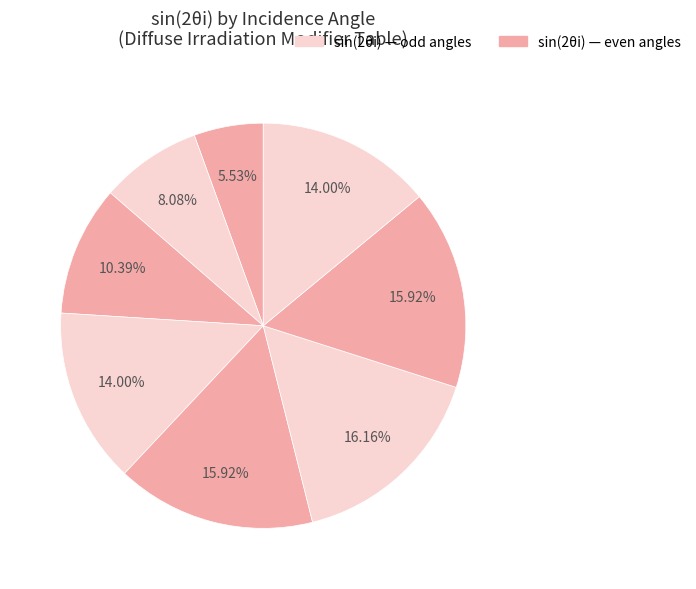

How many slices are in this pie chart?

8